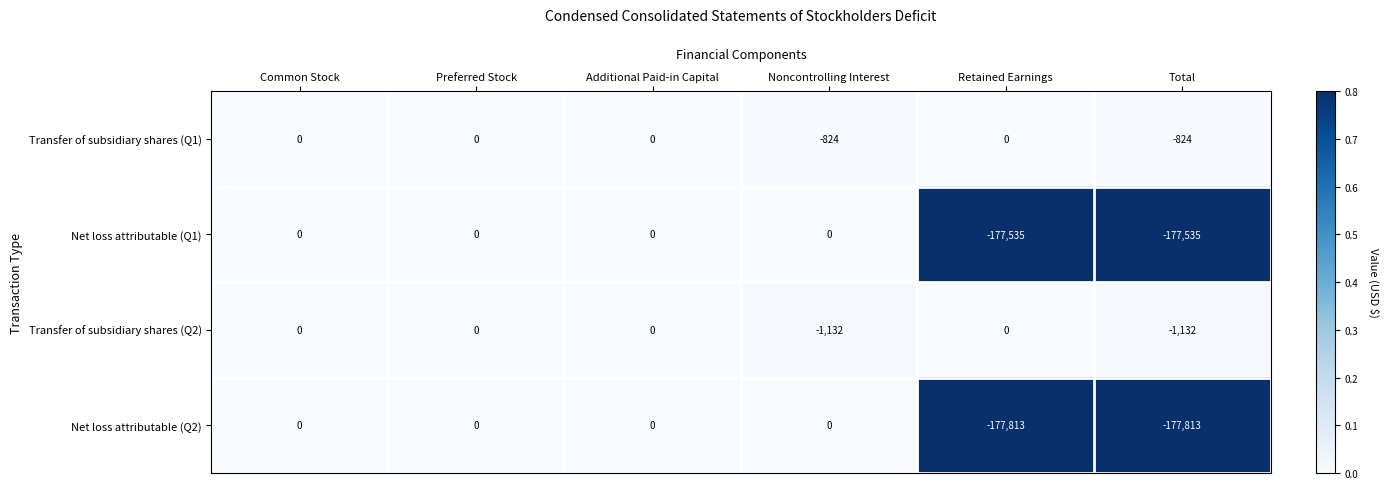

Which series has the largest total across all categories?

Transfer of subsidiary shares (Q1)